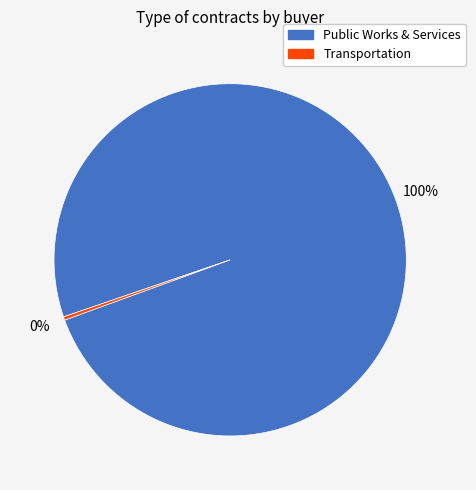

Does Public Works & Services represent more than half of the total?

Yes